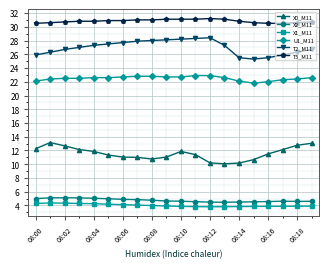

What is the smallest value displayed?

3.8